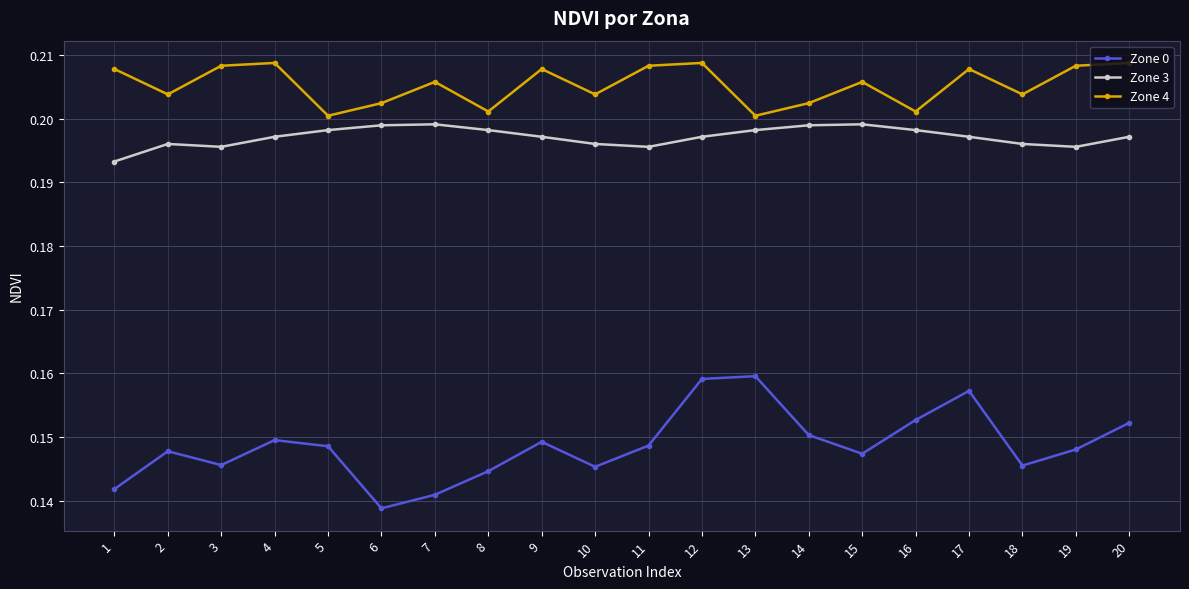

Between 12 and 19, which series saw the biggest shift?

Zone 0